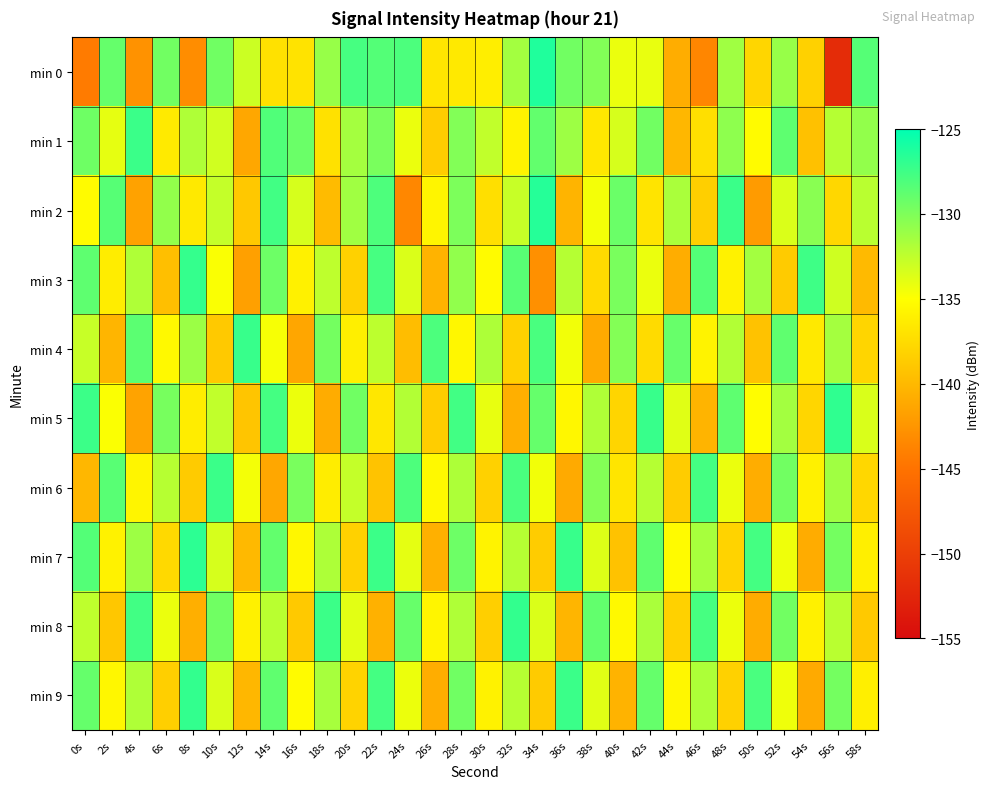

Between 42s and 18s, which is larger?

18s